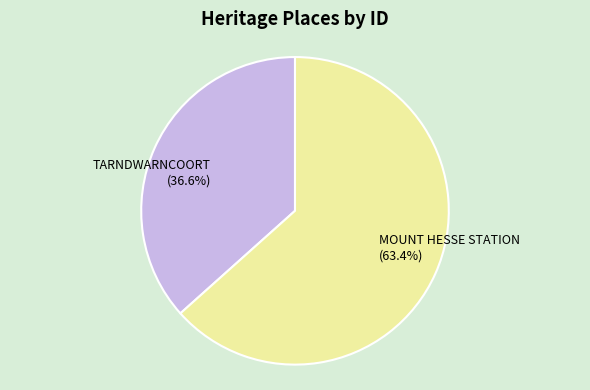

To the nearest percent, what is the average slice percentage?

50%